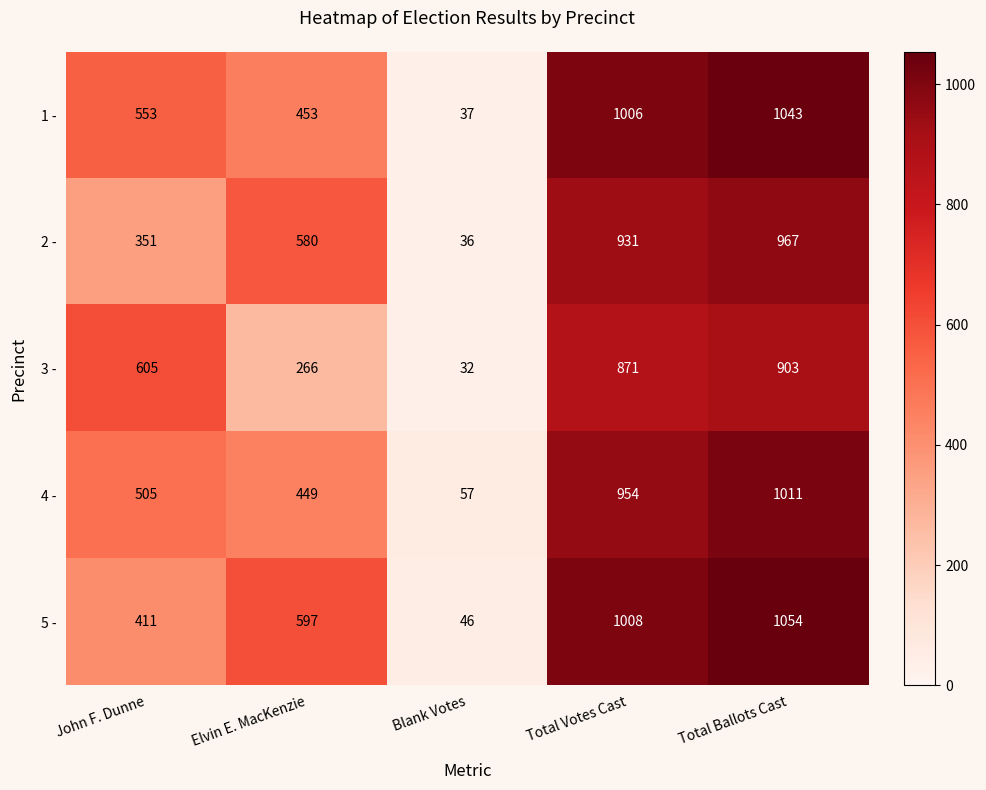

What is the approximate value of 5 - at Elvin E. MacKenzie?

597